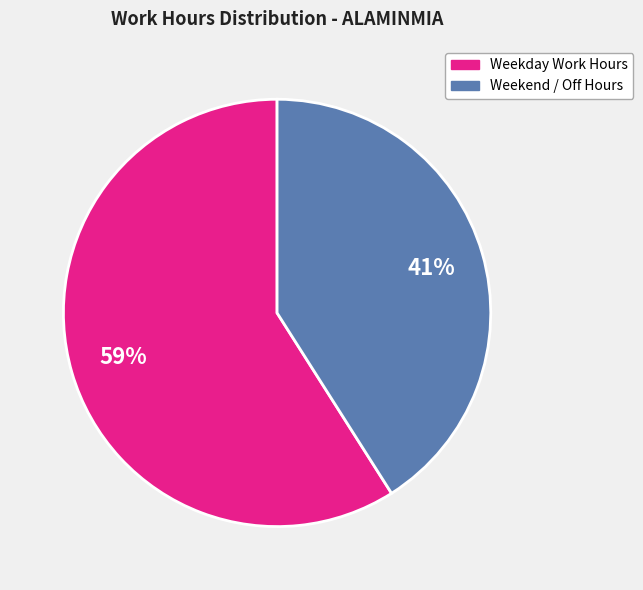

Combined, do Weekday Work Hours and Weekend / Off Hours account for over 50%?

Yes